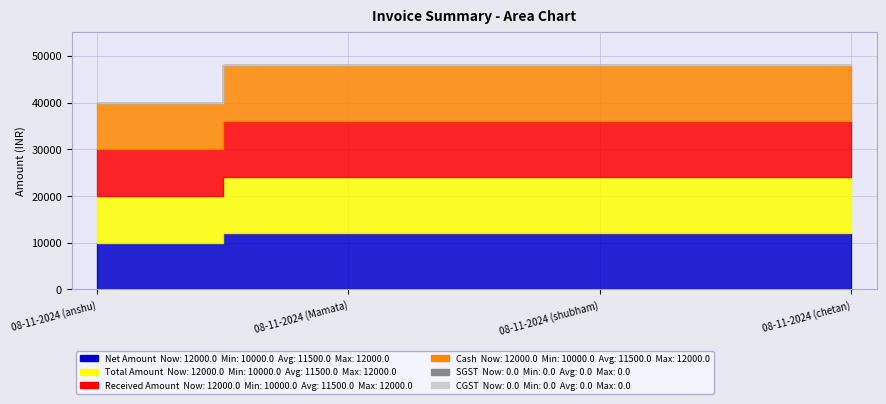

What position from the right is 08-11-2024 (shubham)?

2